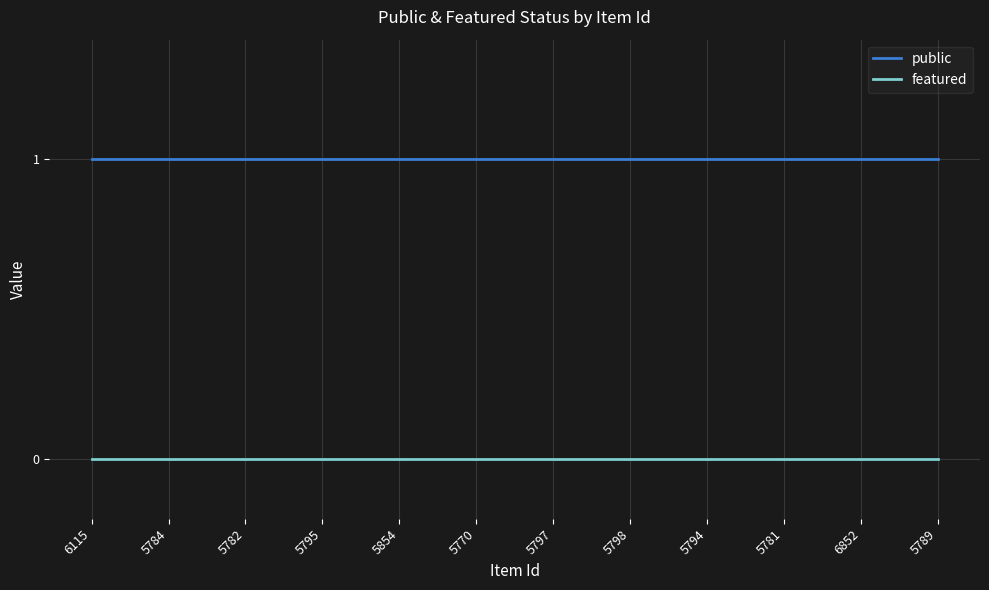

True or false: public has a value of 0 at 5789.

False